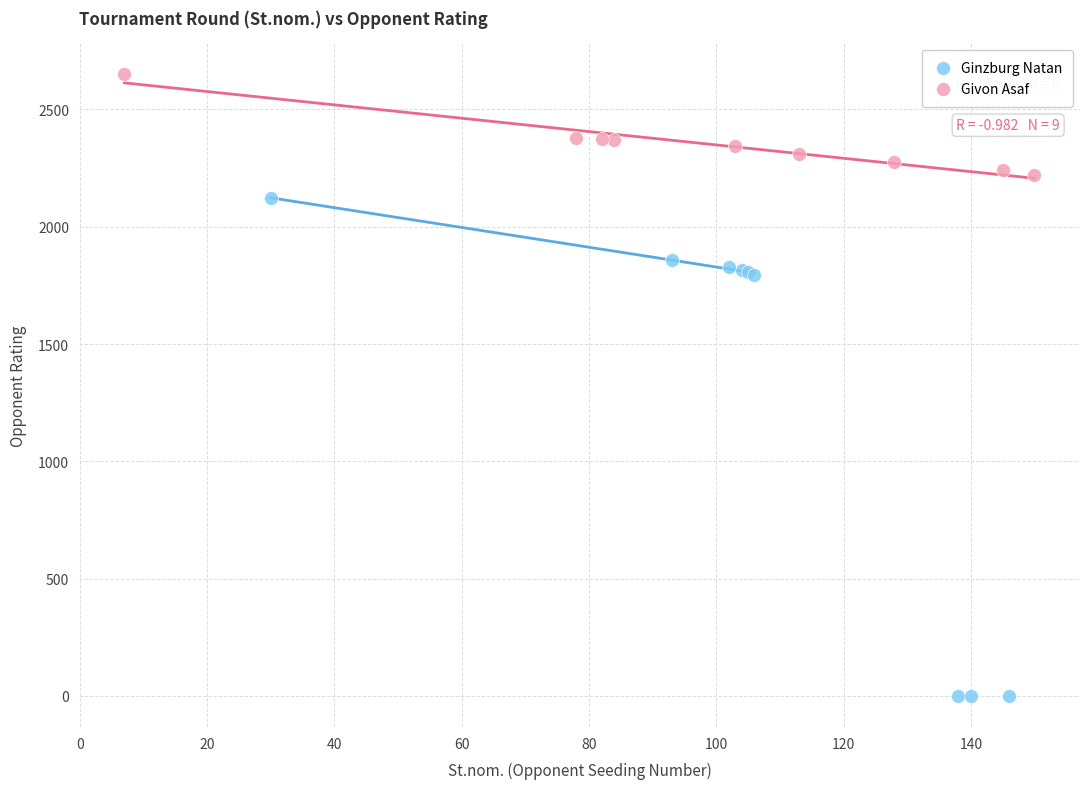

Which series reaches the maximum Y coordinate?

Givon Asaf